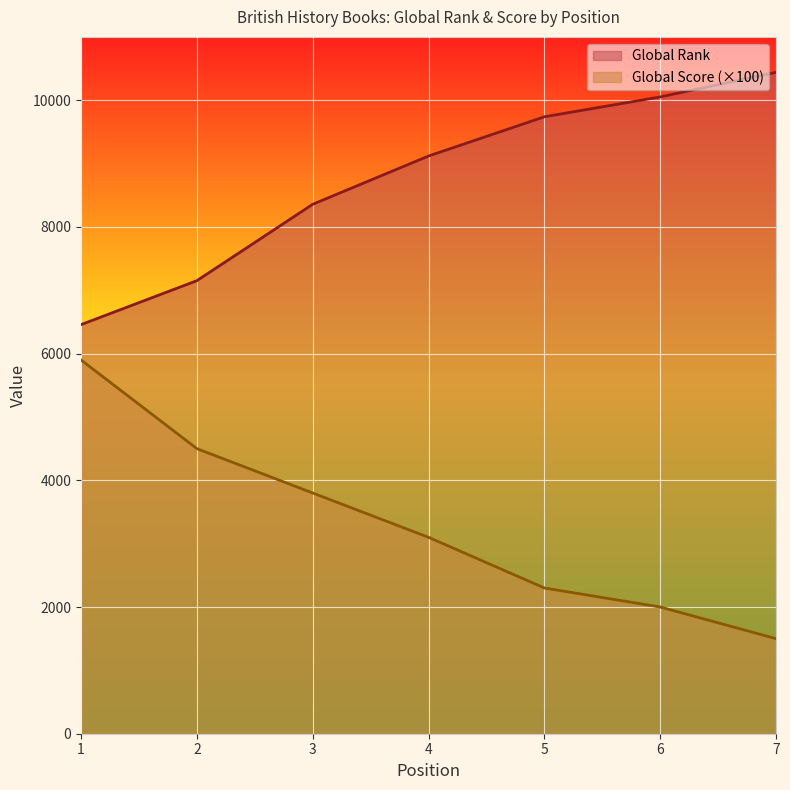

How many lines are shown in the chart?

2